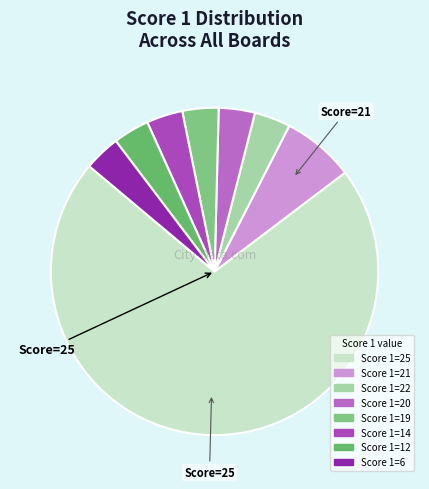

How many slices are in this pie chart?

8